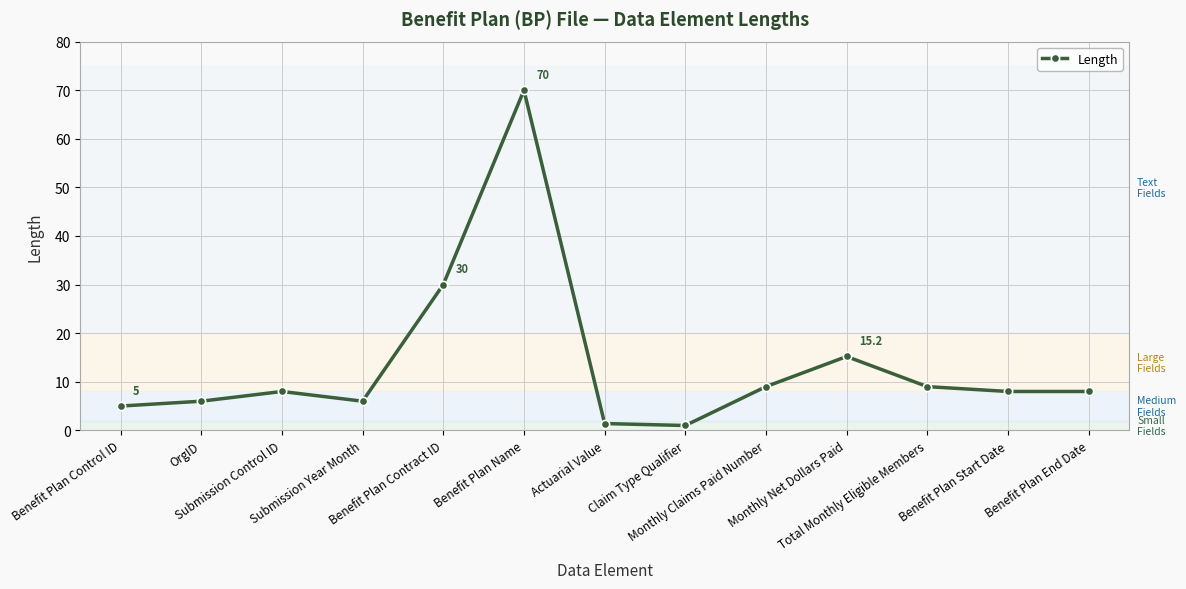

What is the difference between the second highest and second lowest values?

28.6